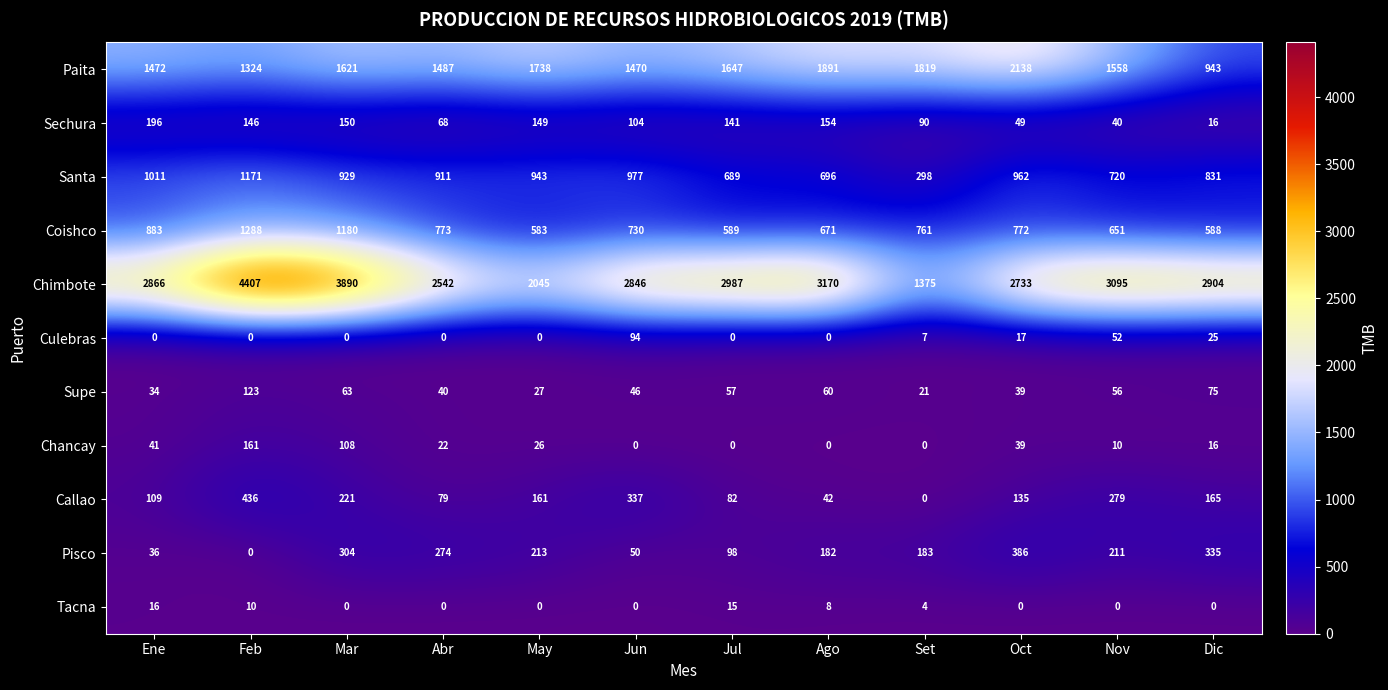

What is the difference between the maximum and minimum values in the Chancay series?

161